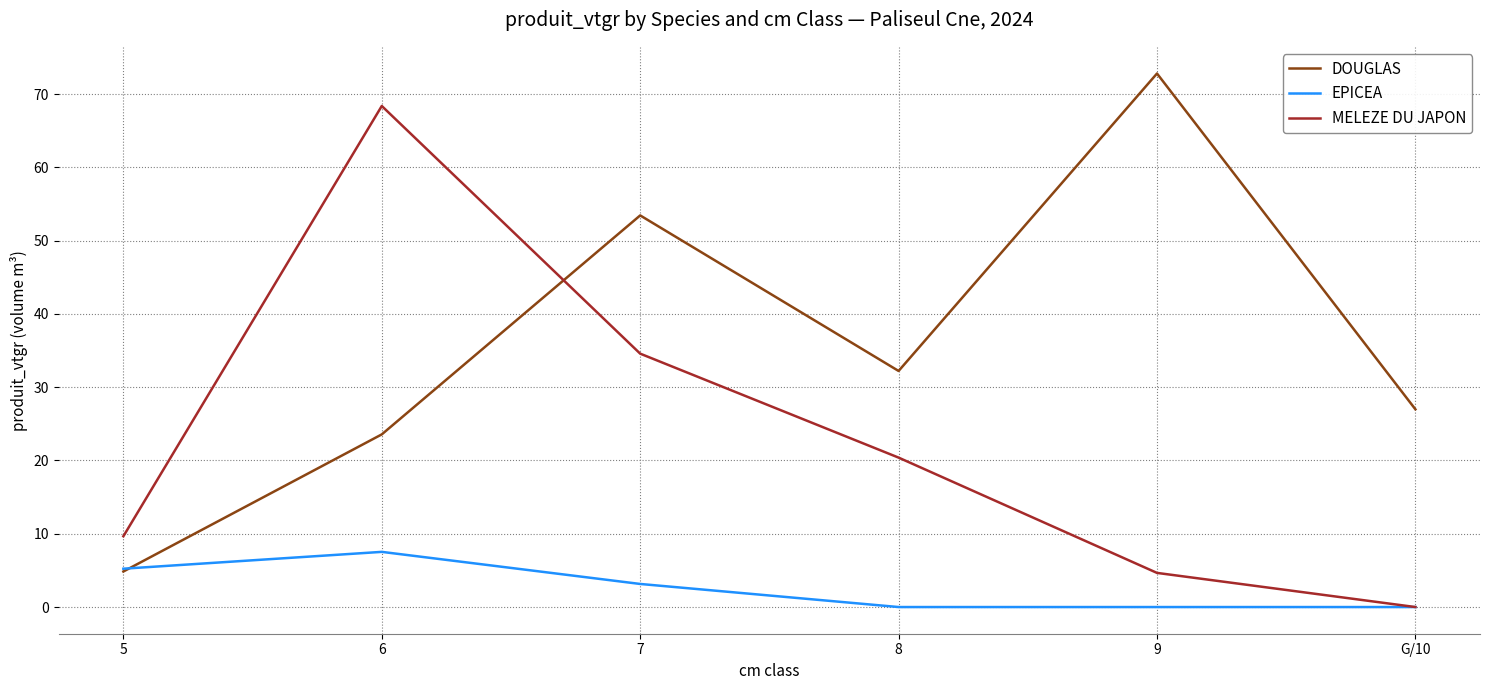

The MELEZE DU JAPON series shows 0.0 at G/10. True or false?

True